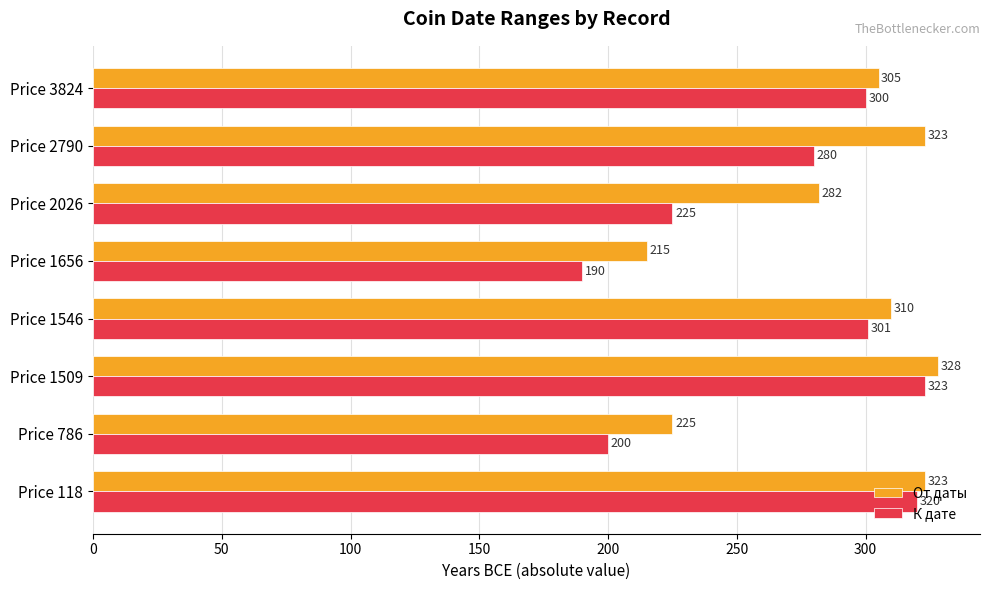

Between Price 1656 and Price 2026, which series saw the biggest shift?

От даты